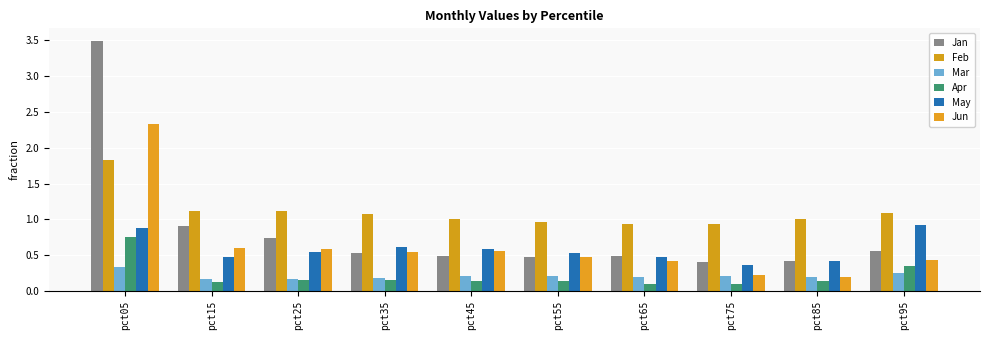

What value does the Apr series have at pct75?

0.1